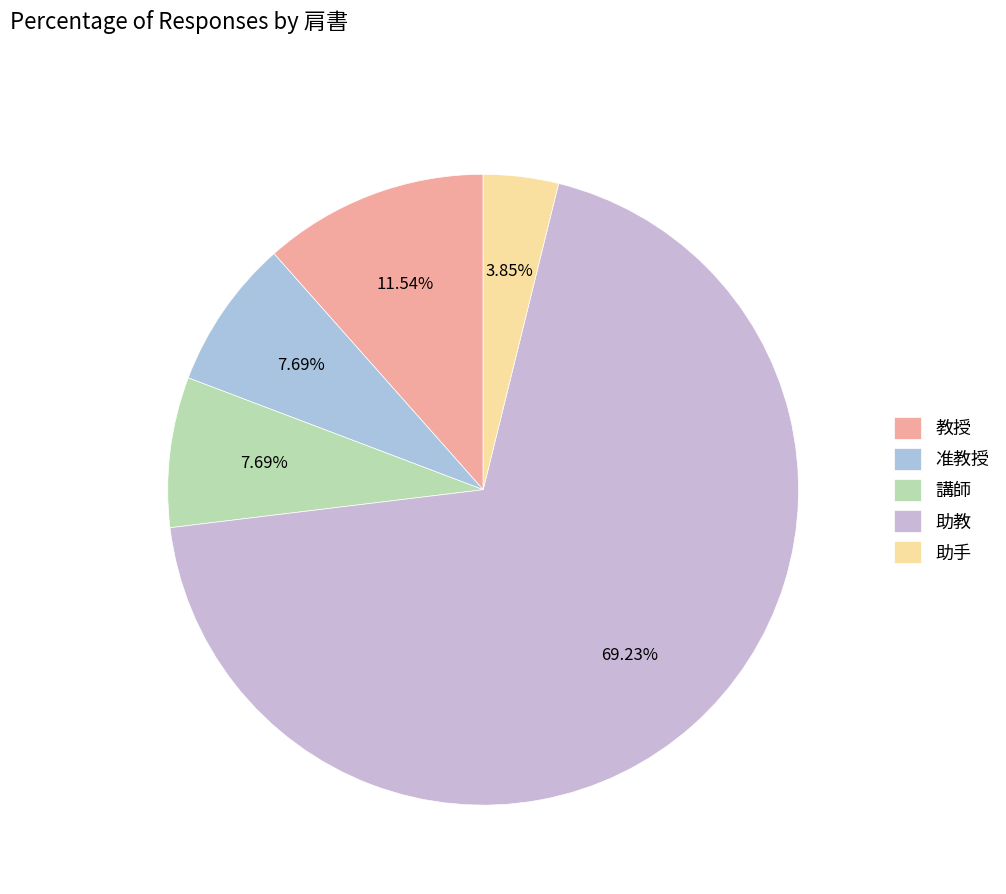

What percentage is the 助手 slice, to the nearest percent?

4%